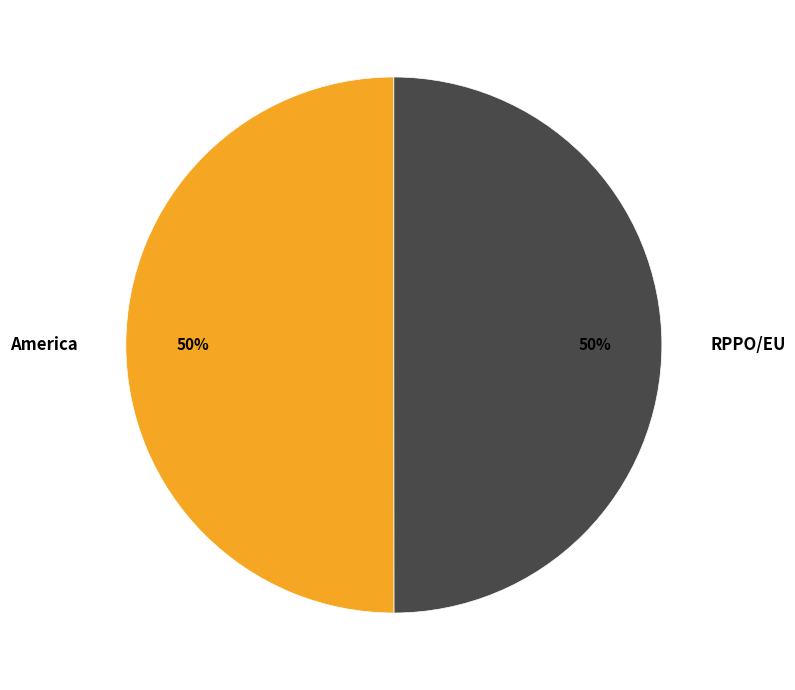

Approximately how many times larger is the value at RPPO/EU compared to America?

1.0